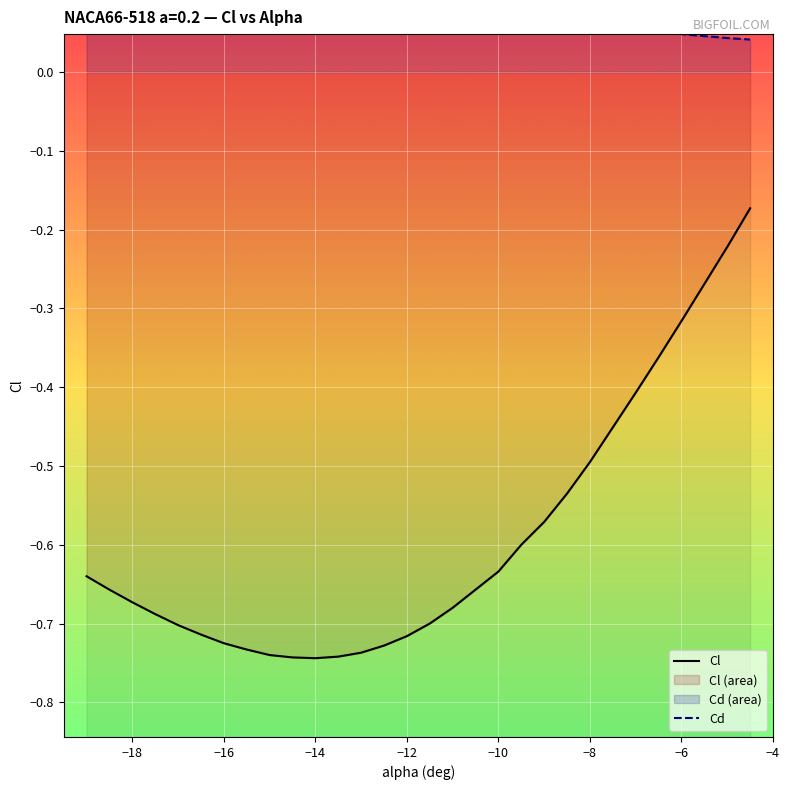

Reading left to right, extract all data points from this chart.

Cl: -0.6	-0.7	-0.7	-0.7	-0.7	-0.7	-0.7	-0.7	-0.7	-0.7	-0.7	-0.7	-0.7	-0.7	-0.7	-0.7	-0.7	-0.7	-0.6	-0.6	-0.6	-0.5	-0.5	-0.5	-0.4	-0.4	-0.3	-0.3	-0.2	-0.2
Cd: 0.2	0.2	0.2	0.2	0.2	0.2	0.2	0.2	0.1	0.1	0.1	0.1	0.1	0.1	0.1	0.1	0.1	0.1	0.1	0.1	0.1	0.1	0.1	0.1	0.1	0.1	0.0	0.0	0.0	0.0